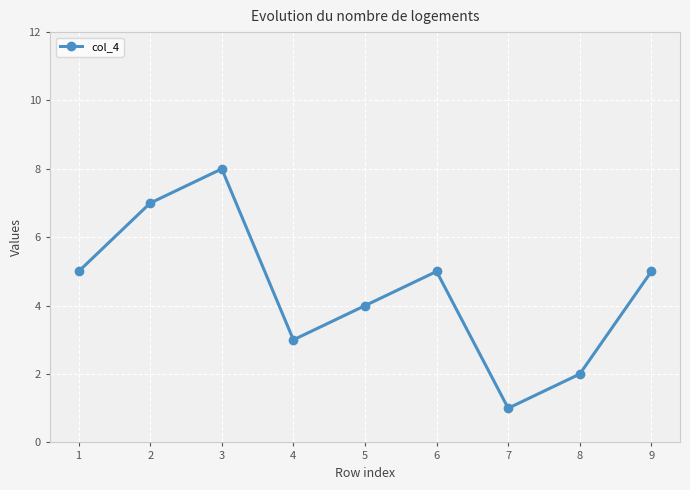

What is the smallest value displayed?

1